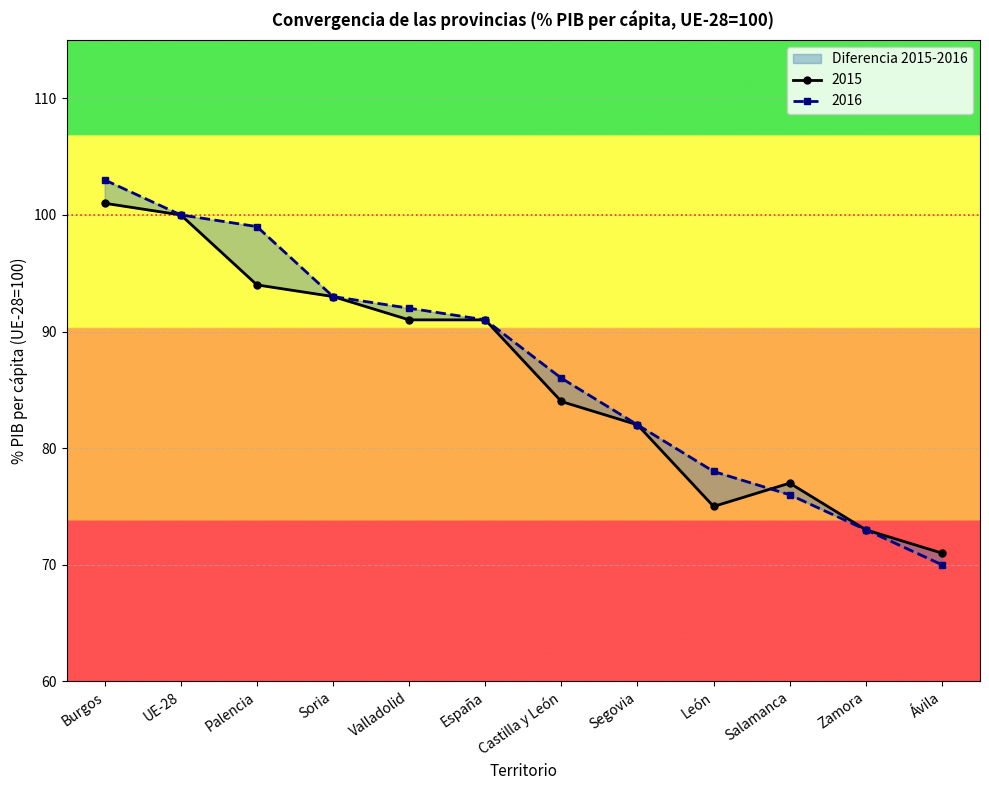

Is it true that 2016 equals 137 at Soria?

False